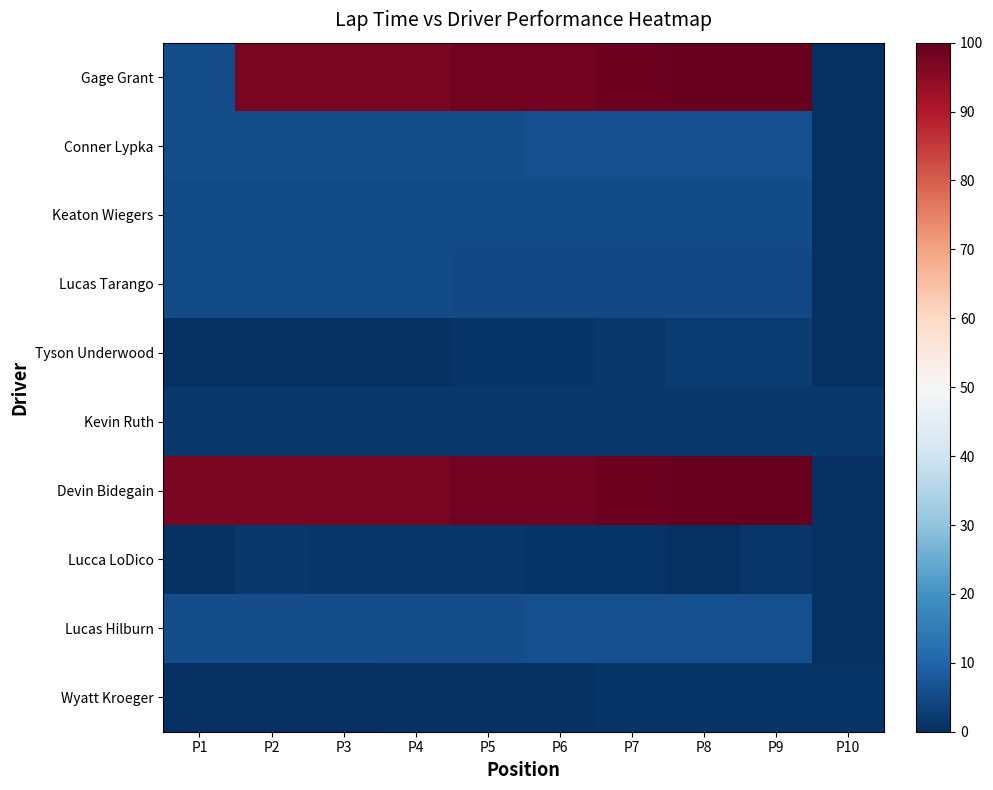

Rank the series at P1 from highest to lowest value.

Devin Bidegain, Conner Lypka, Gage Grant, Lucas Hilburn, Keaton Wiegers, Lucas Tarango, Kevin Ruth, Lucca LoDico, Wyatt Kroeger, Tyson Underwood